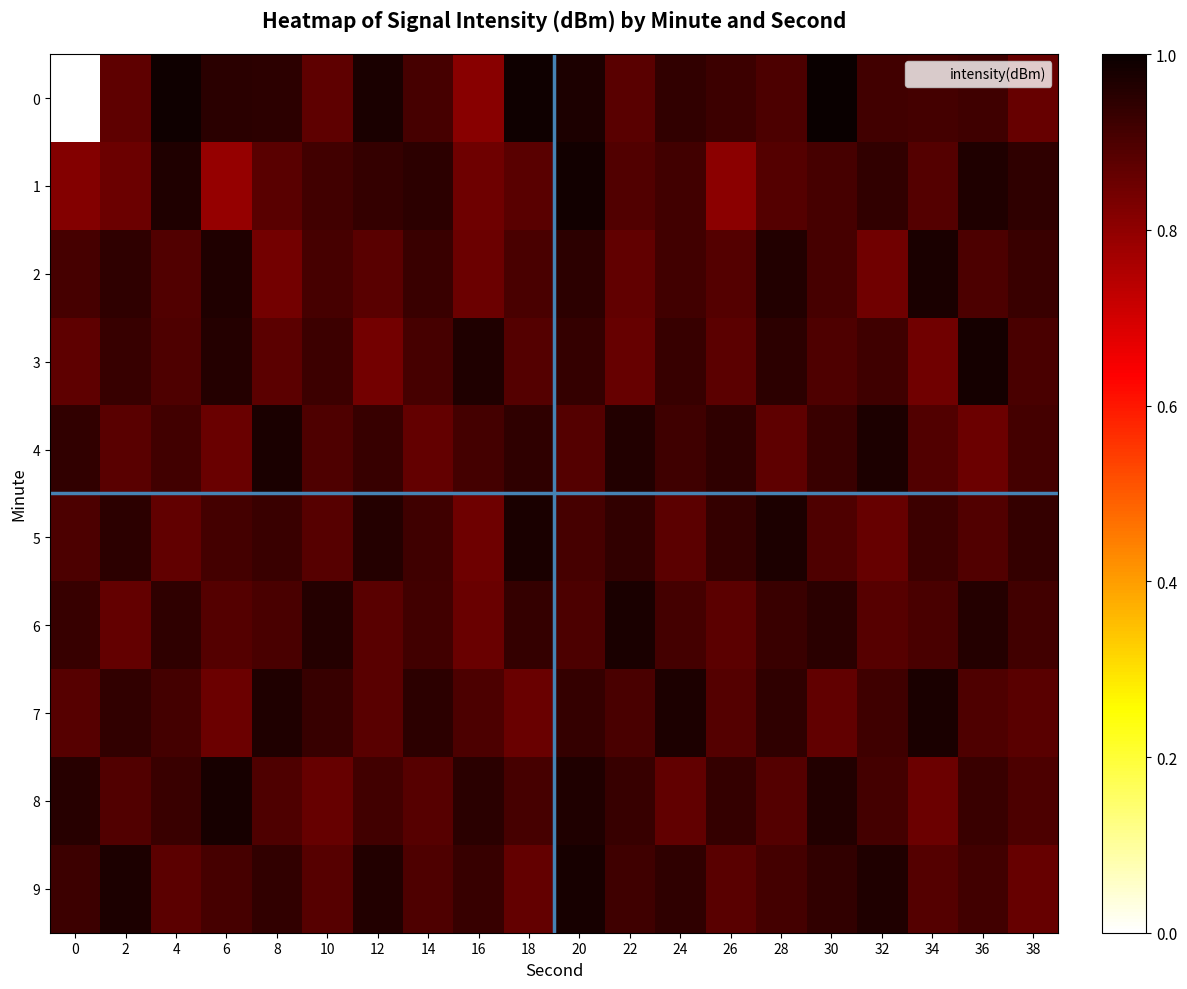

Reading left to right, list all the values displayed in this chart.

0: 0=0.0	2=0.9	4=1.0	6=0.9	8=0.9	10=0.9	12=1.0	14=0.9	16=0.8	18=1.0	20=1.0	22=0.9	24=0.9	26=0.9	28=0.9	30=1.0	32=0.9	34=0.9	36=0.9	38=0.9
1: 0=0.8	2=0.9	4=1.0	6=0.8	8=0.9	10=0.9	12=0.9	14=0.9	16=0.8	18=0.9	20=1.0	22=0.9	24=0.9	26=0.8	28=0.9	30=0.9	32=0.9	34=0.9	36=1.0	38=0.9
2: 0=0.9	2=0.9	4=0.9	6=1.0	8=0.8	10=0.9	12=0.9	14=0.9	16=0.9	18=0.9	20=0.9	22=0.9	24=0.9	26=0.9	28=1.0	30=0.9	32=0.8	34=1.0	36=0.9	38=0.9
3: 0=0.9	2=0.9	4=0.9	6=1.0	8=0.9	10=0.9	12=0.8	14=0.9	16=1.0	18=0.9	20=0.9	22=0.9	24=0.9	26=0.9	28=0.9	30=0.9	32=0.9	34=0.8	36=1.0	38=0.9
4: 0=0.9	2=0.9	4=0.9	6=0.9	8=1.0	10=0.9	12=0.9	14=0.9	16=0.9	18=0.9	20=0.9	22=1.0	24=0.9	26=0.9	28=0.9	30=0.9	32=1.0	34=0.9	36=0.9	38=0.9
5: 0=0.9	2=0.9	4=0.9	6=0.9	8=0.9	10=0.9	12=1.0	14=0.9	16=0.9	18=1.0	20=0.9	22=0.9	24=0.9	26=0.9	28=1.0	30=0.9	32=0.9	34=0.9	36=0.9	38=0.9
6: 0=0.9	2=0.9	4=0.9	6=0.9	8=0.9	10=1.0	12=0.9	14=0.9	16=0.9	18=0.9	20=0.9	22=1.0	24=0.9	26=0.9	28=0.9	30=1.0	32=0.9	34=0.9	36=1.0	38=0.9
7: 0=0.9	2=0.9	4=0.9	6=0.9	8=1.0	10=0.9	12=0.9	14=0.9	16=0.9	18=0.9	20=0.9	22=0.9	24=1.0	26=0.9	28=0.9	30=0.9	32=0.9	34=1.0	36=0.9	38=0.9
8: 0=1.0	2=0.9	4=0.9	6=1.0	8=0.9	10=0.9	12=0.9	14=0.9	16=1.0	18=0.9	20=1.0	22=0.9	24=0.9	26=0.9	28=0.9	30=1.0	32=0.9	34=0.9	36=0.9	38=0.9
9: 0=0.9	2=1.0	4=0.9	6=0.9	8=0.9	10=0.9	12=1.0	14=0.9	16=0.9	18=0.9	20=1.0	22=0.9	24=0.9	26=0.9	28=0.9	30=0.9	32=1.0	34=0.9	36=0.9	38=0.9